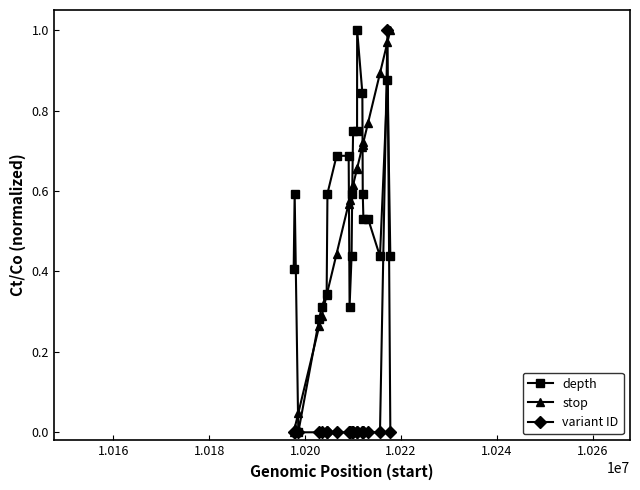

True or false: variant ID has more than 0 interior local peaks.

True